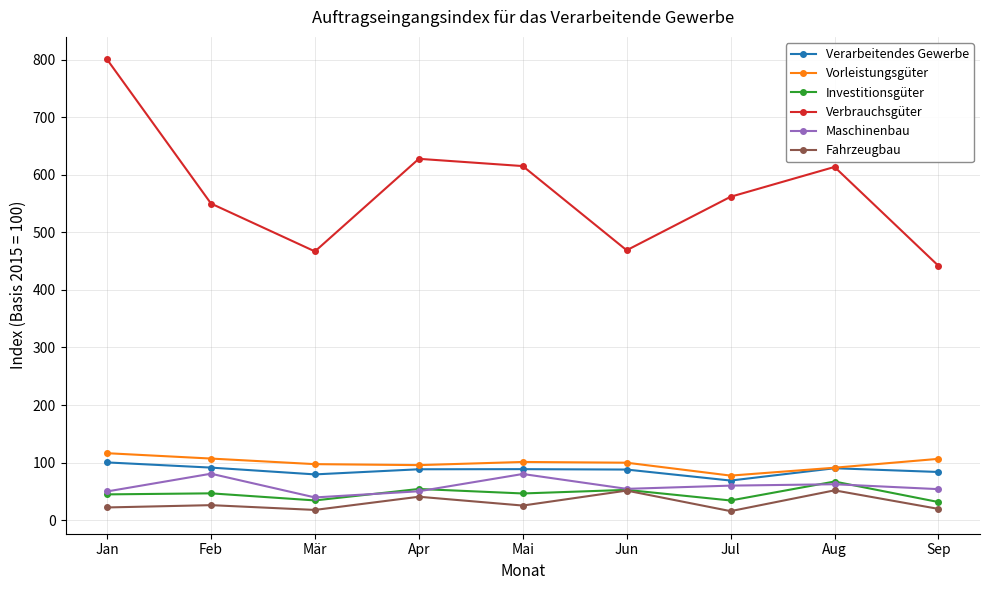

True or false: Vorleistungsgüter has a value of 153.3 at Apr.

False